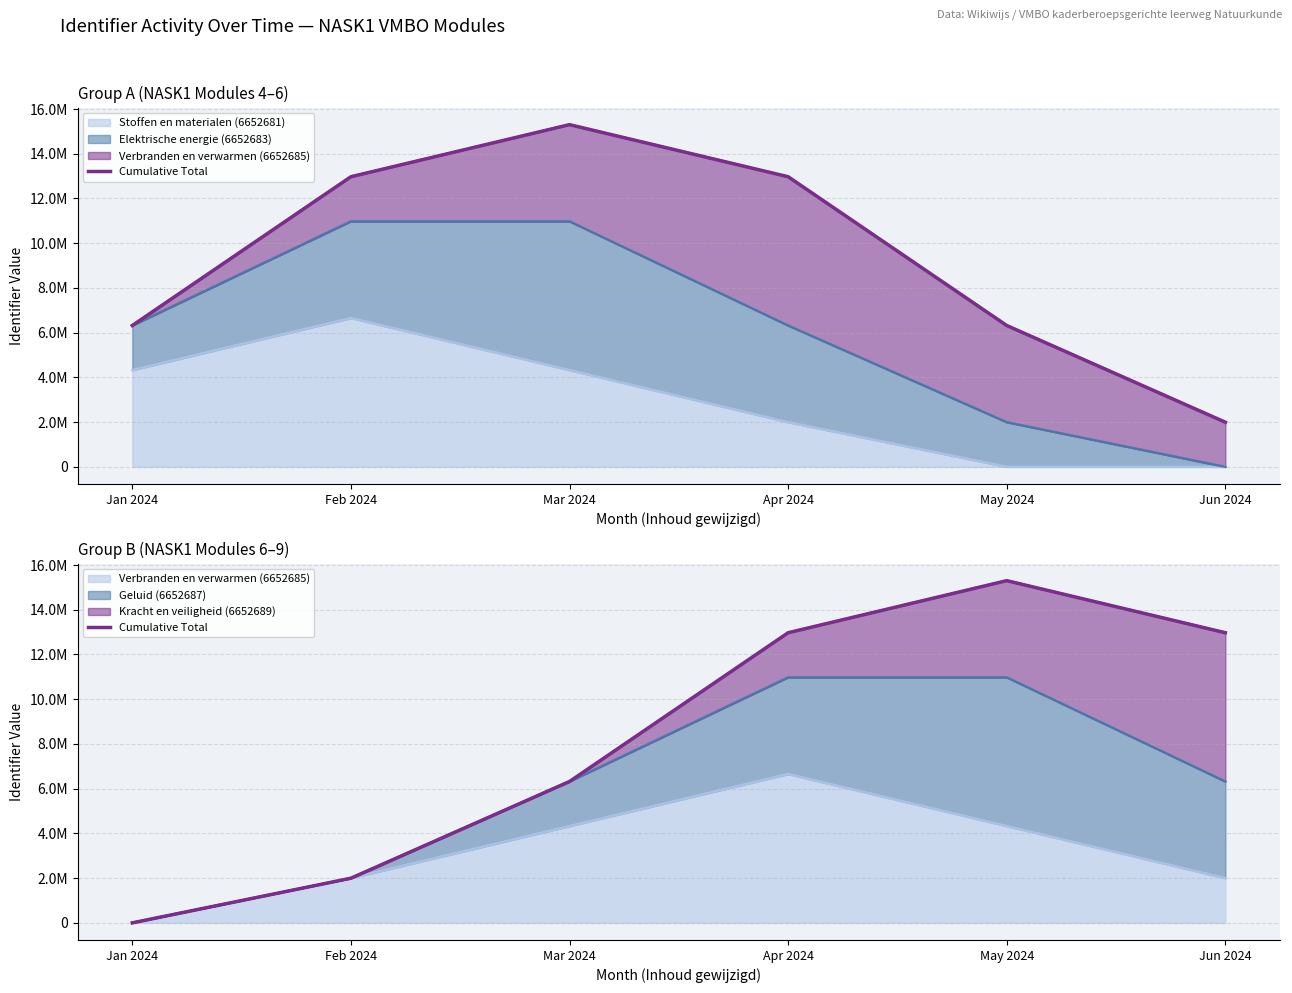

What is the greatest value displayed?

15301180.1